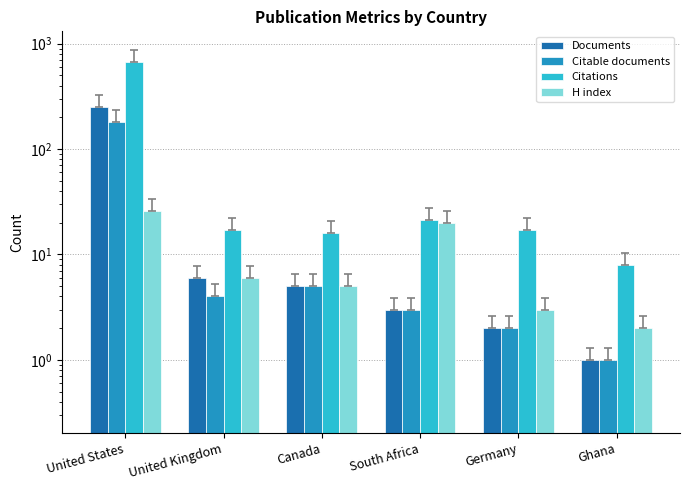

How many data points in H index are less than 6?

3